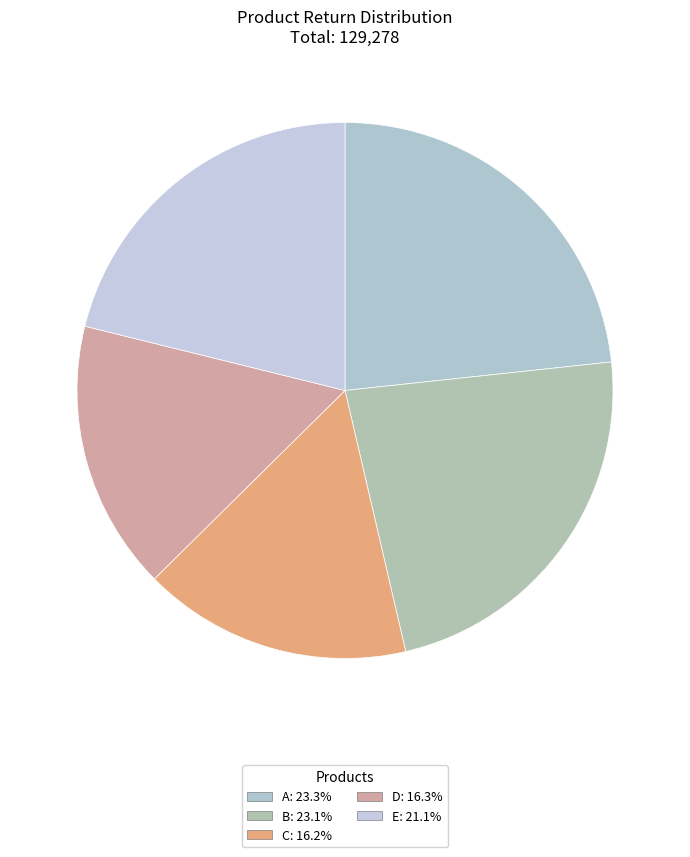

Rank the categories by value from highest to lowest.

A, B, E, D, C